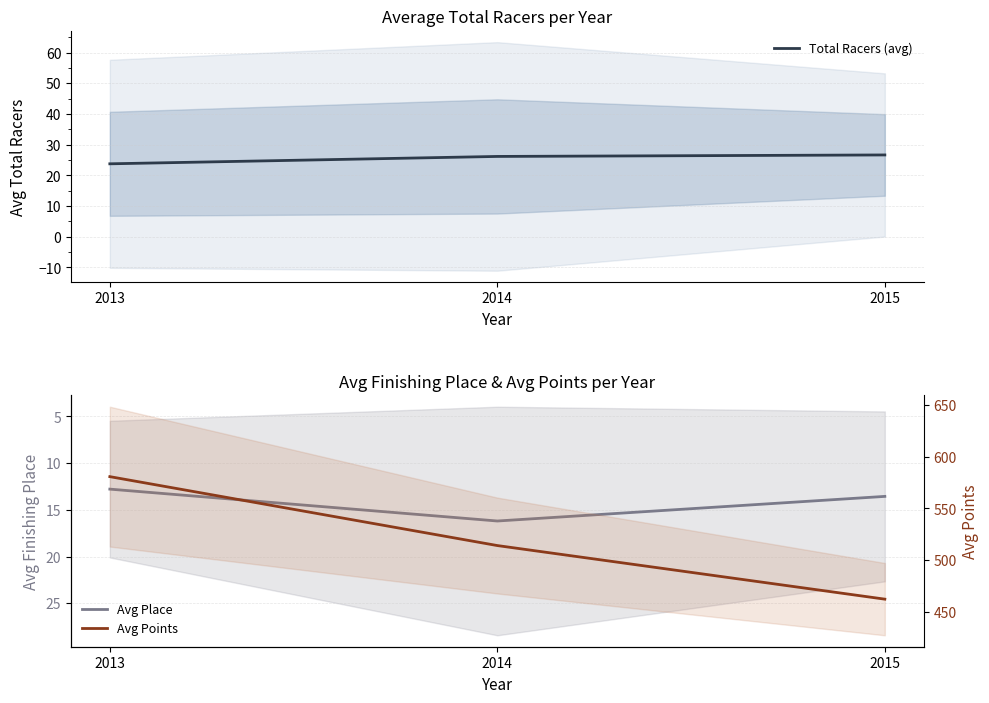

How many data points does each series have?

3